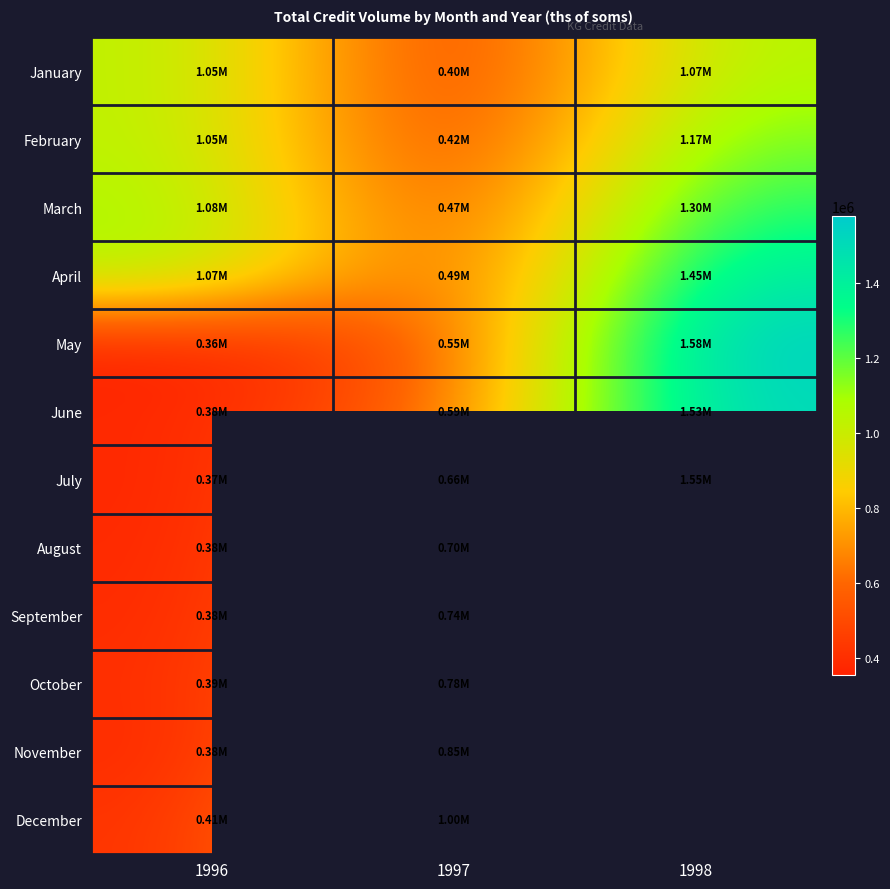

Which series has the largest range (max minus min)?

May